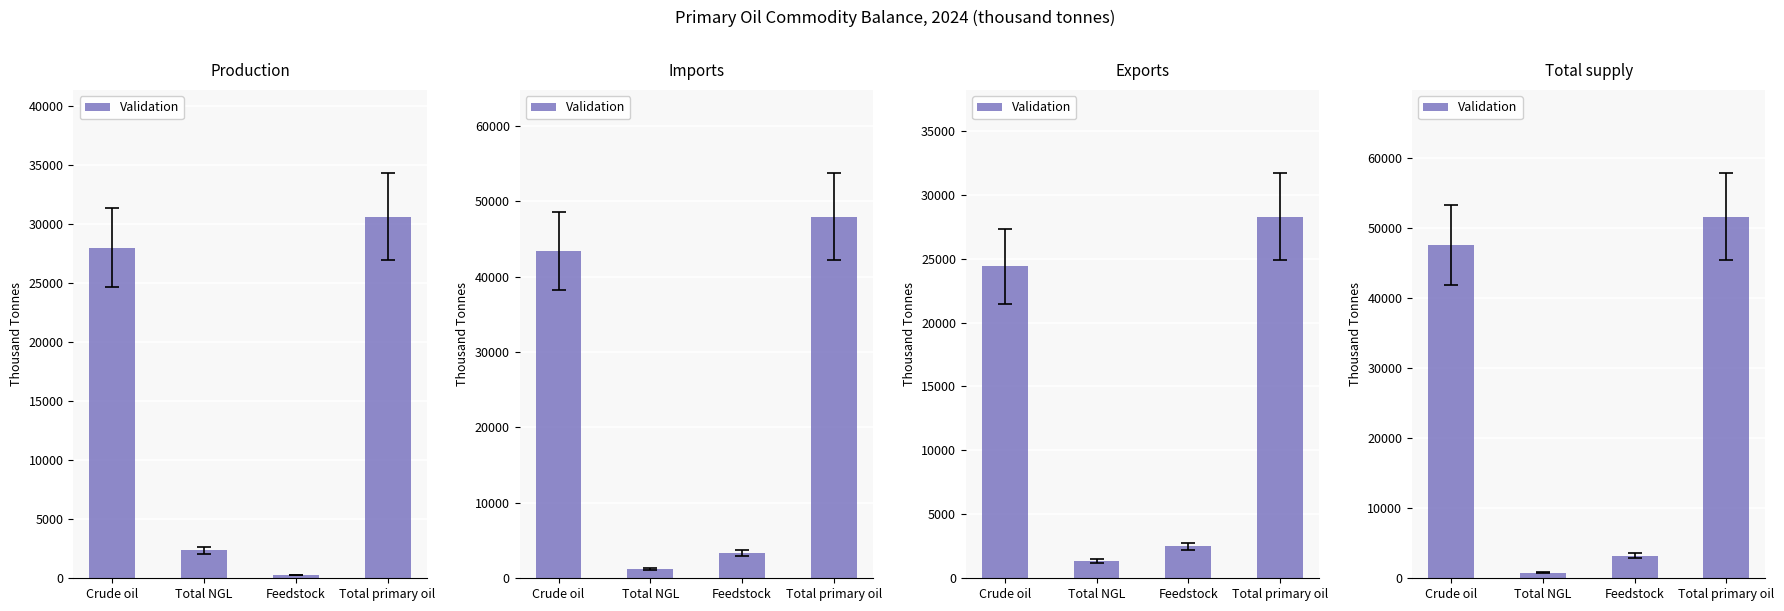

At which label is the value closest to 26196?

Crude oil